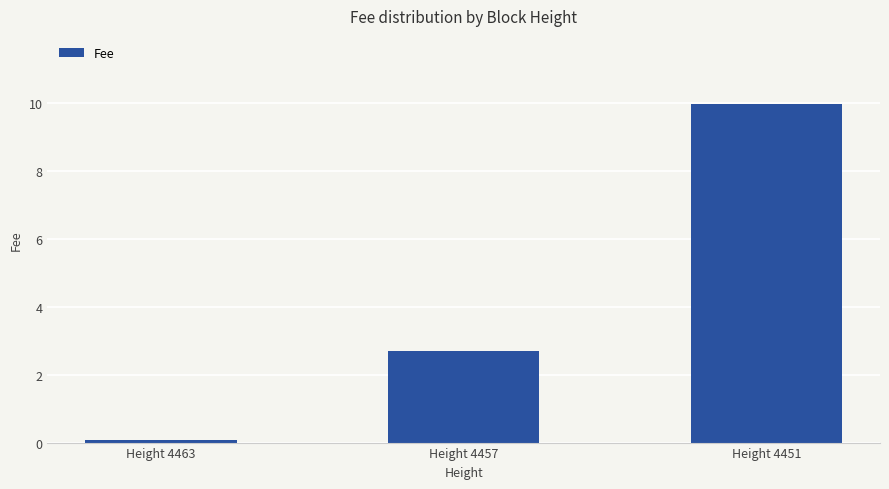

Where does the data first go above 2?

Height 4457